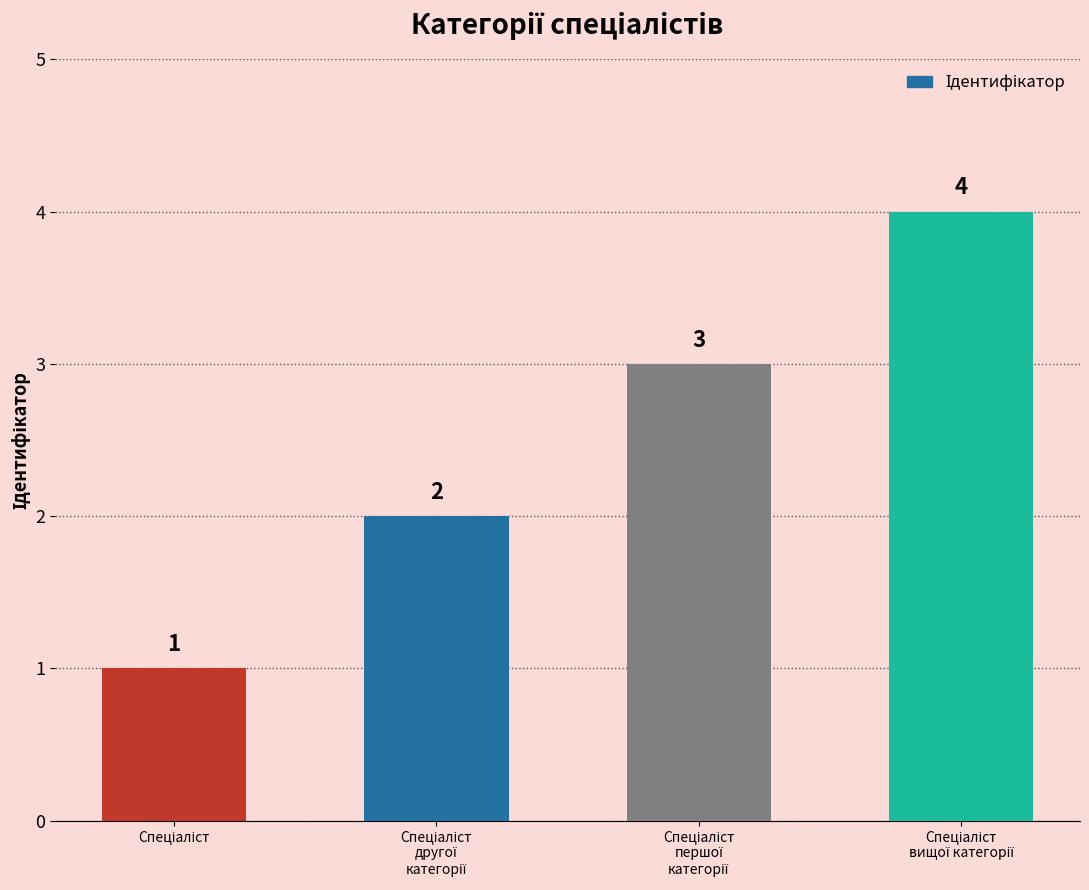

What is the greatest value displayed?

4